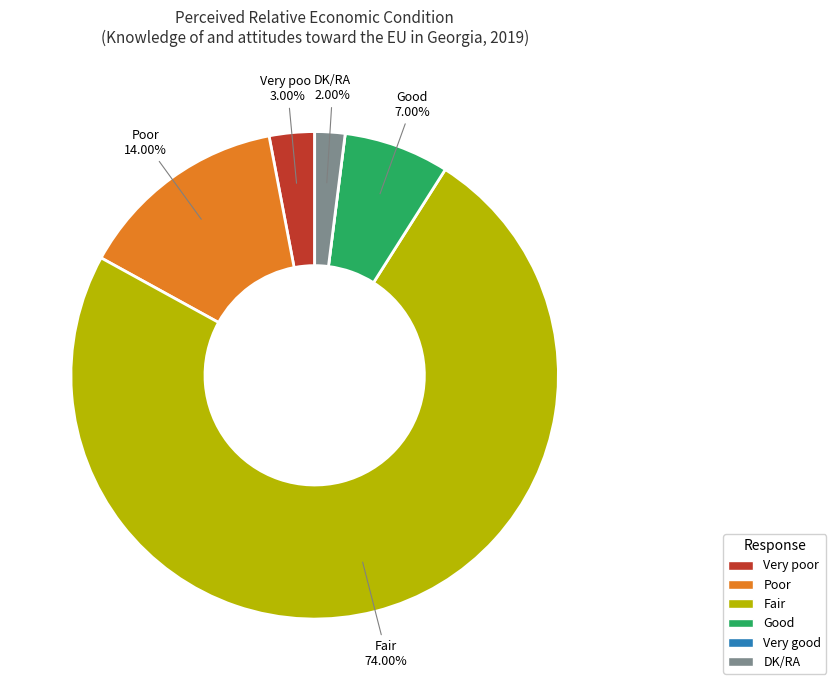

True or false: Good accounts for 17% of the total.

False